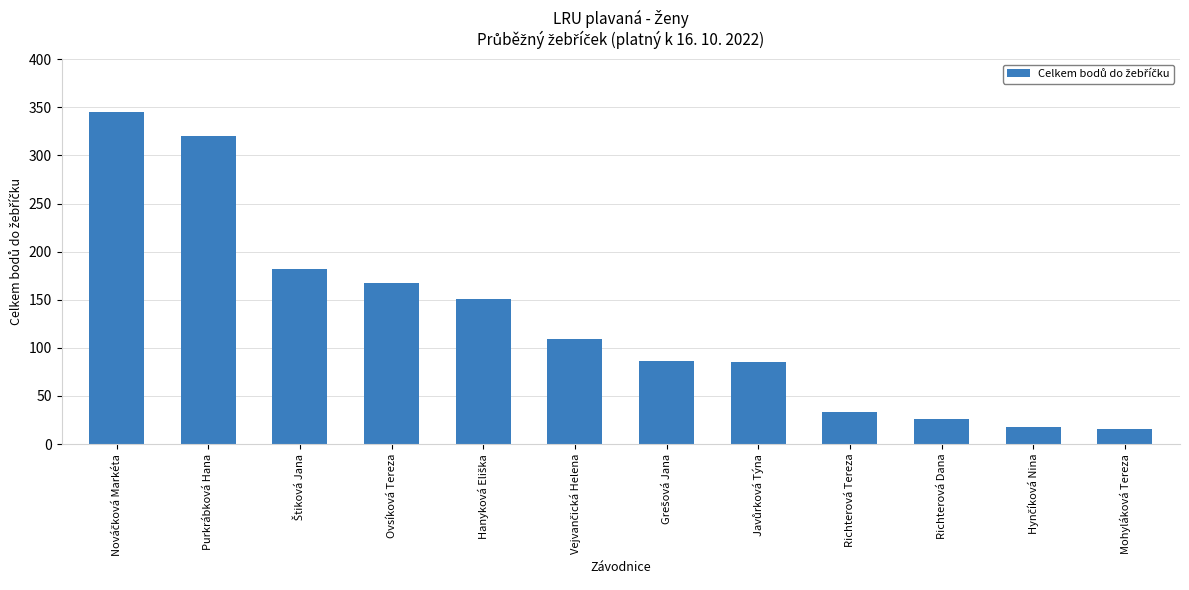

Count the number of categories in the chart.

12